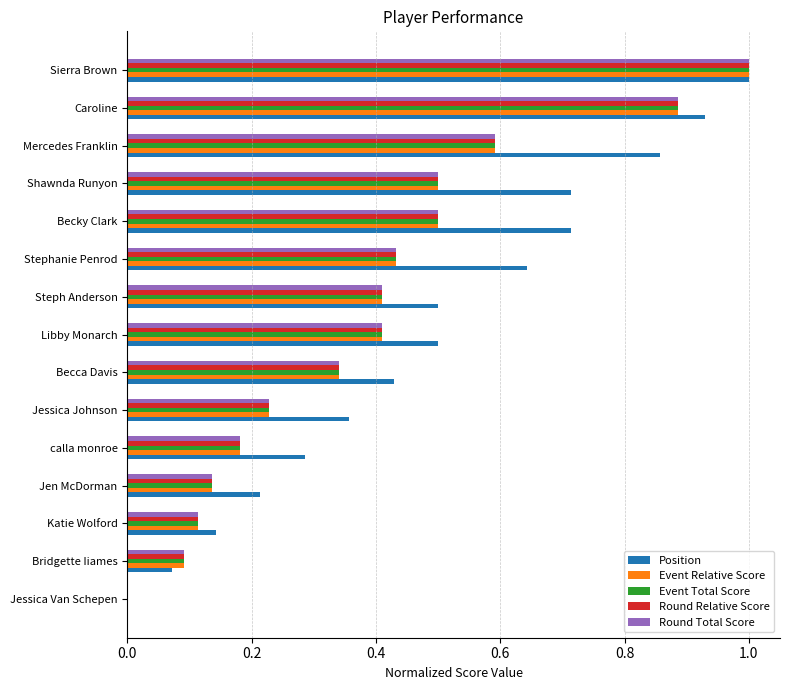

What is the sum of all Event Relative Score values?

5.8